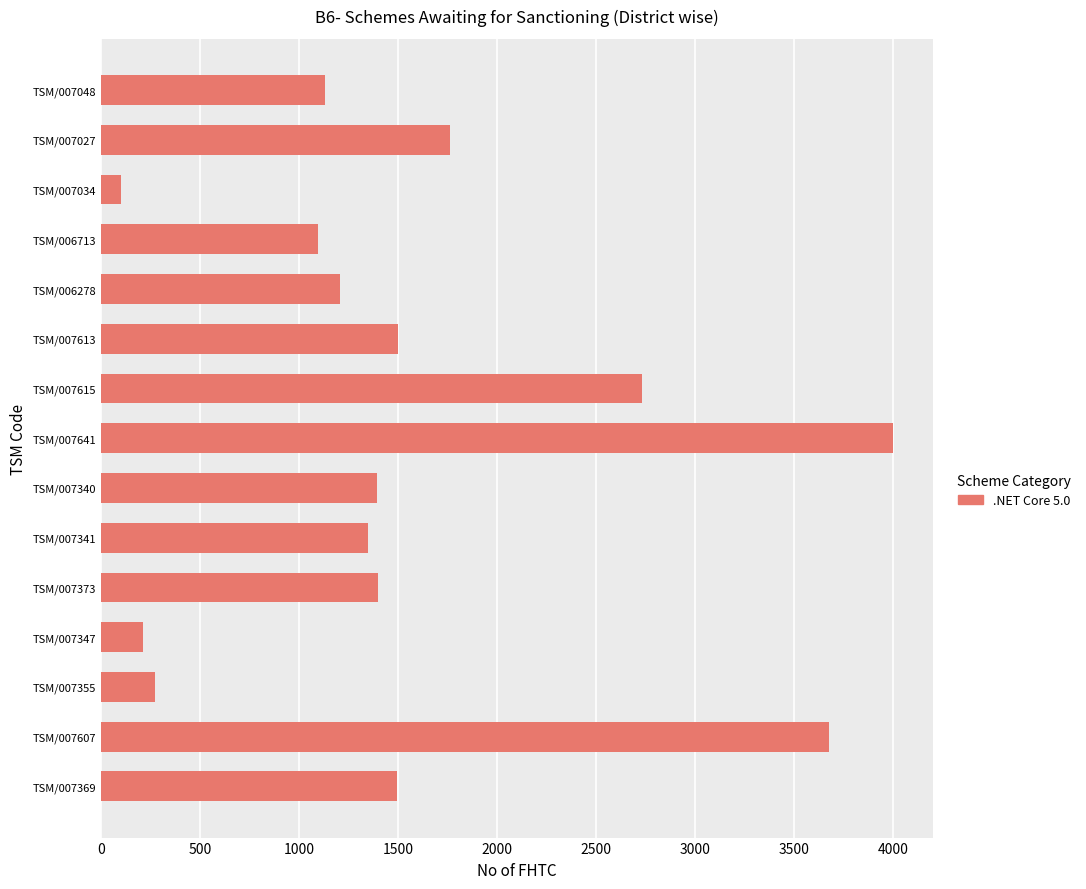

How many data points are less than 1394?

7